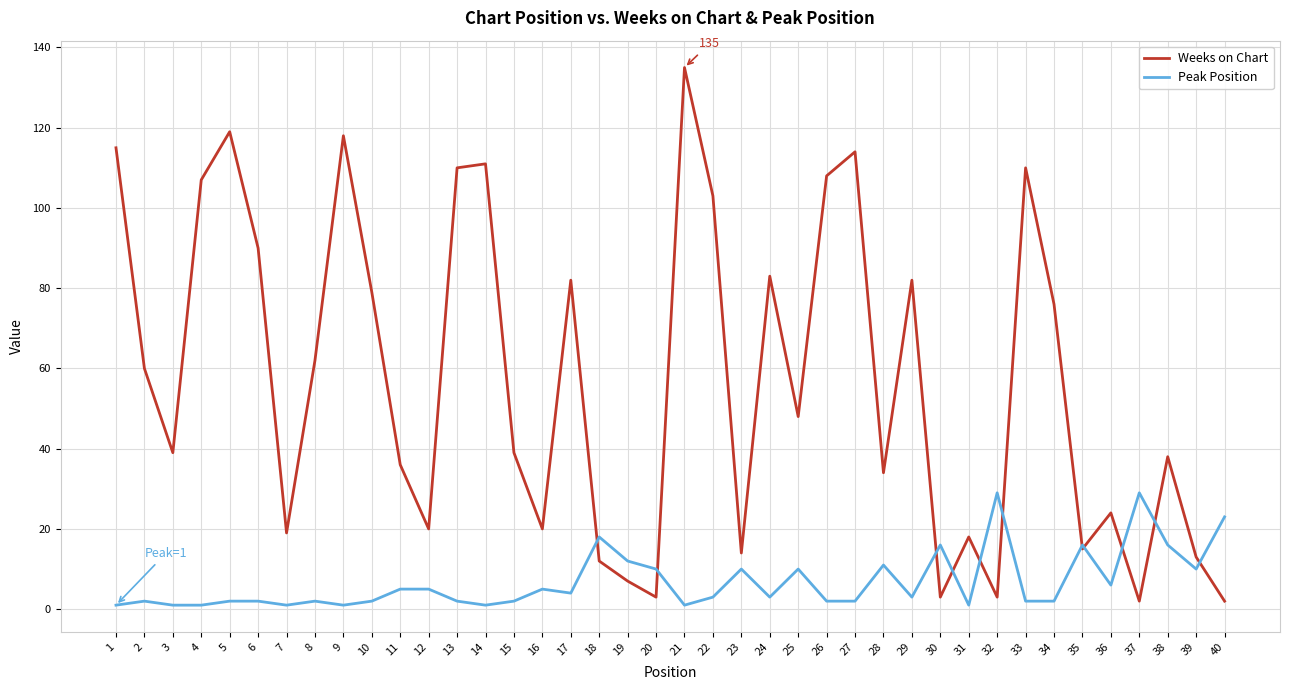

Between 10 and 30, which series saw the biggest shift?

Weeks on Chart